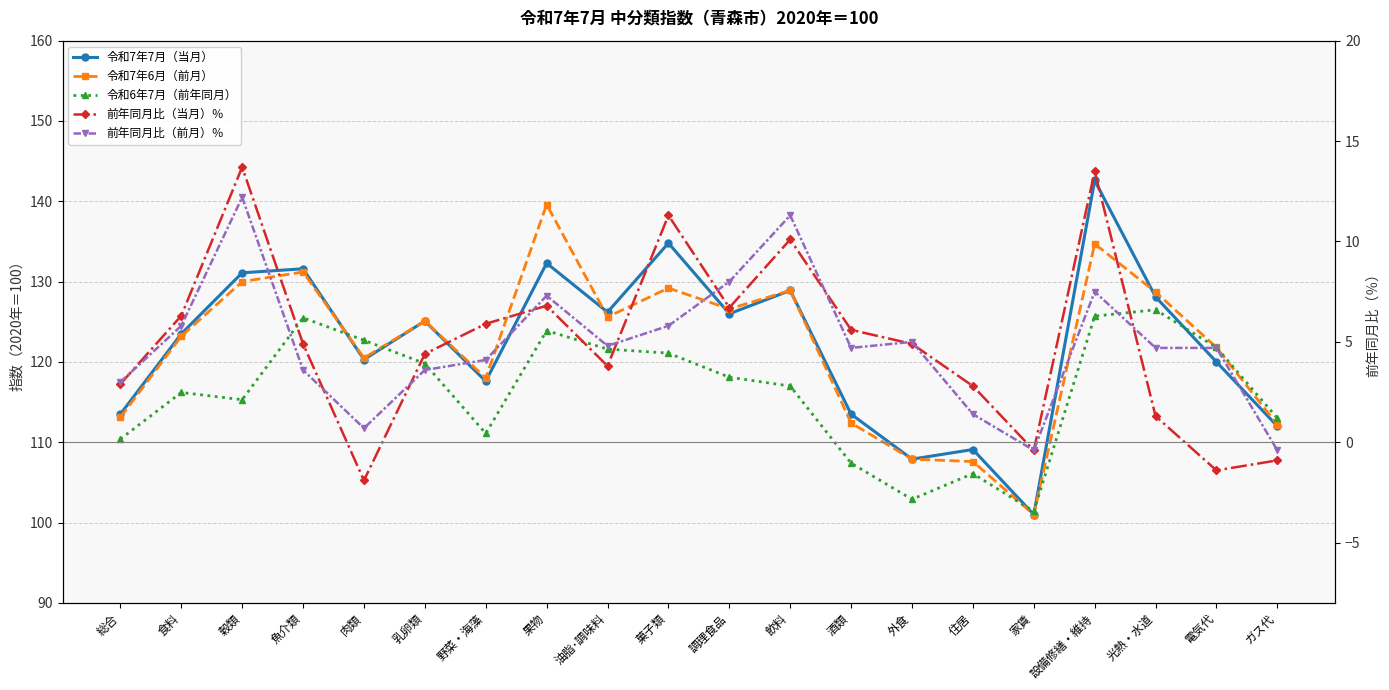

How many values in 前年同月比（前月）％ are above zero?

18